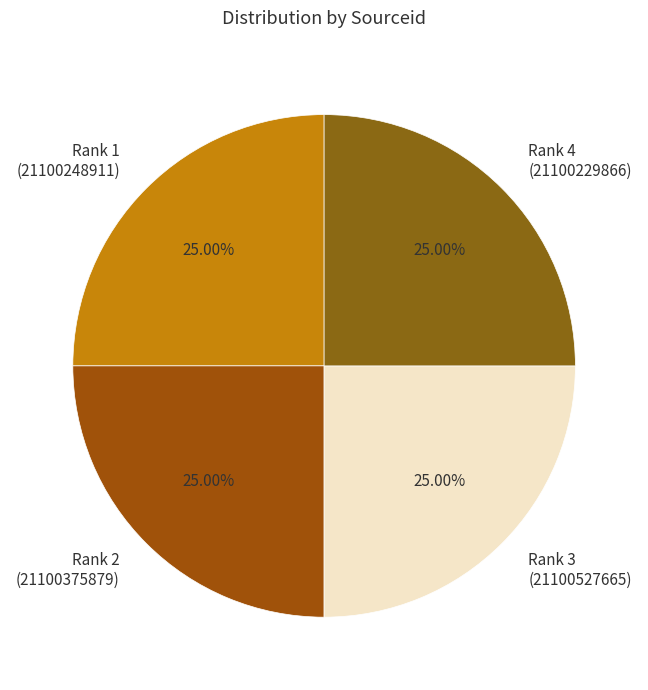

Is there a majority slice in this chart?

No